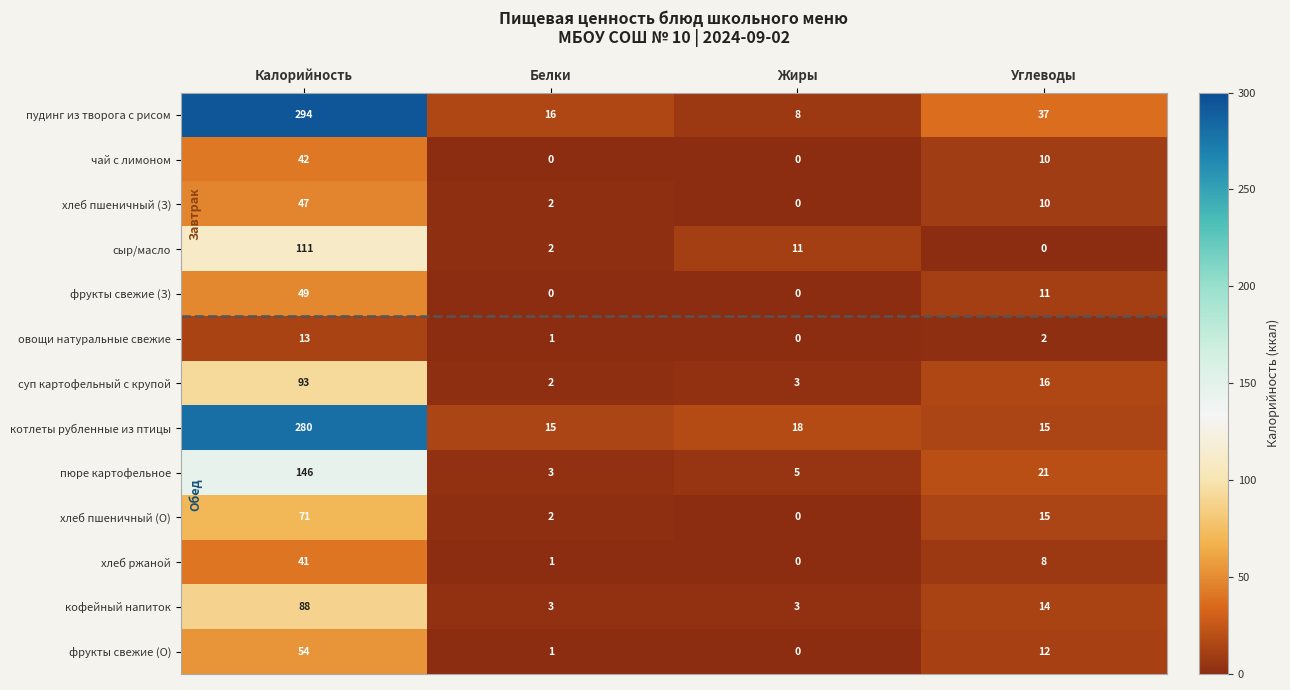

Is the value of фрукты свежие (З) at Калорийность greater than the value of хлеб ржаной at Белки?

Yes